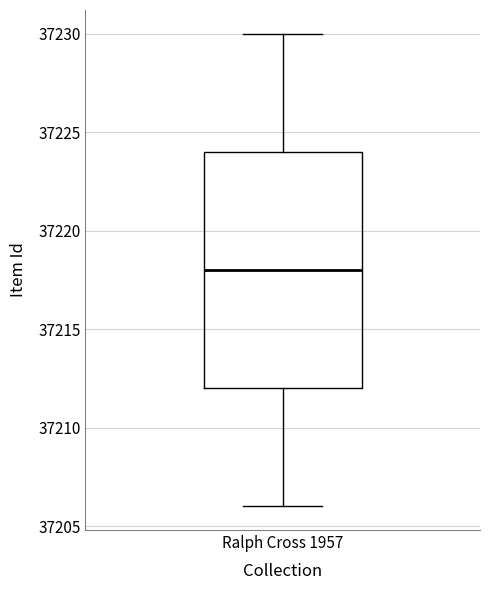

Transcribe this box plot: give where the median line is, the range the box spans, and where the two whiskers end, as read against the y-axis. The values are not printed on the chart, so give them approximately, as read against the axis.

median 37218, box 37212 to 37224, whiskers 37206 to 37230